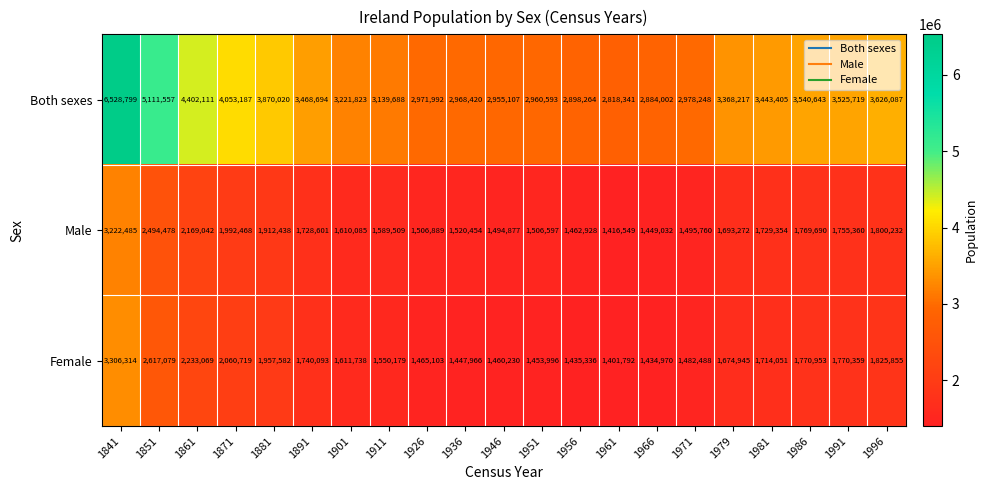

What is the difference between the highest and lowest values at 1979?

1693272